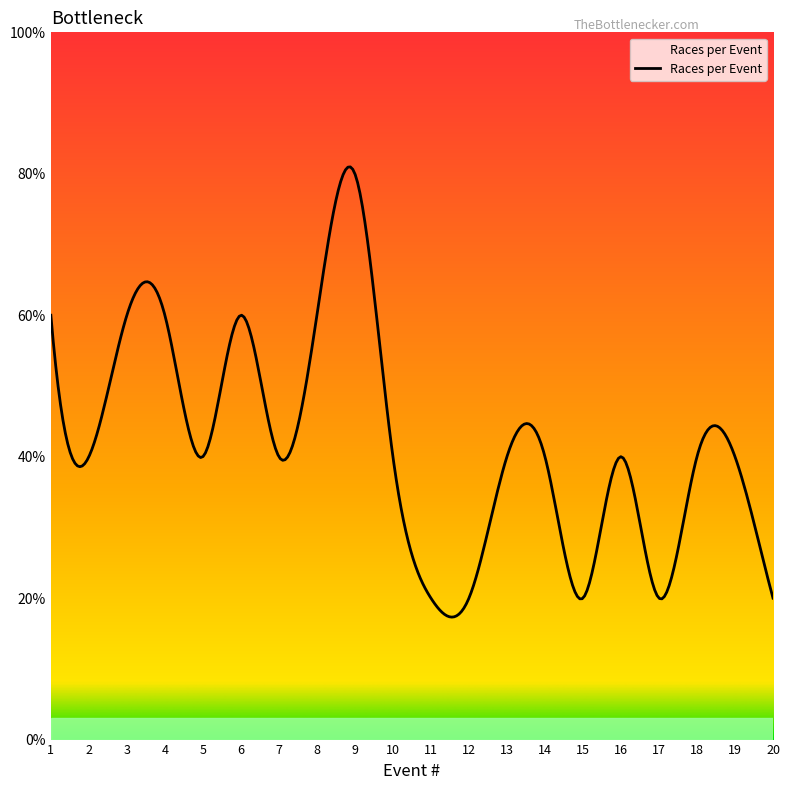

Reading right to left, transcribe all the data shown in this chart.

20=1	19=2	18=2	17=1	16=2	15=1	14=2	13=2	12=1	11=1	10=2	9=4	8=3	7=2	6=3	5=2	4=3	3=3	2=2	1=3